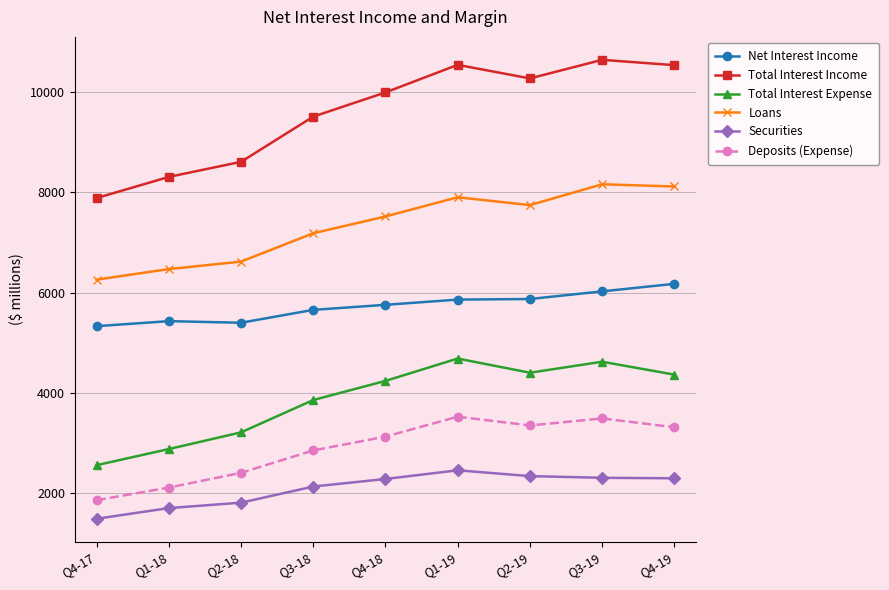

What is the sum of all Total Interest Expense values?

34807